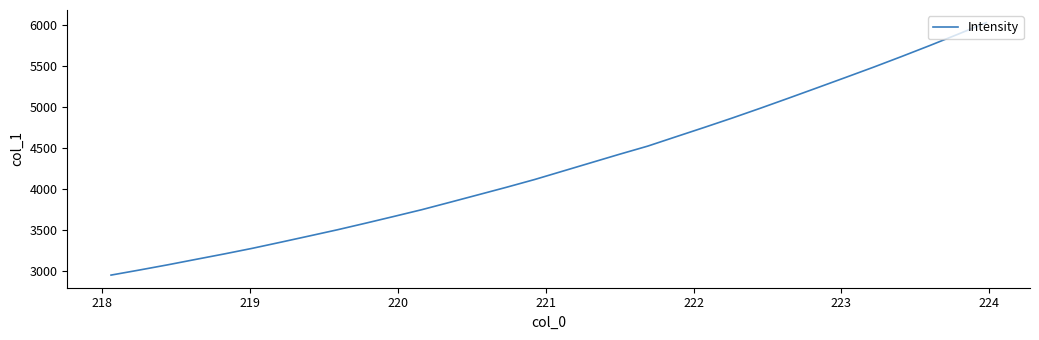

What is the maximum value shown in the chart?

6025.0